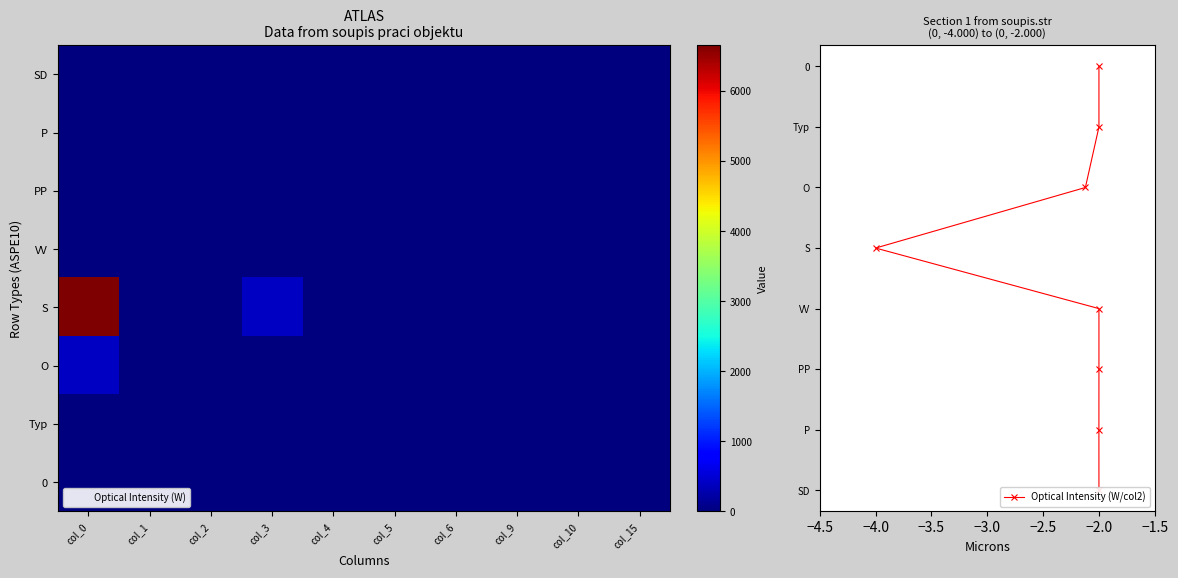

Which category has the lowest value across all series?

col_1